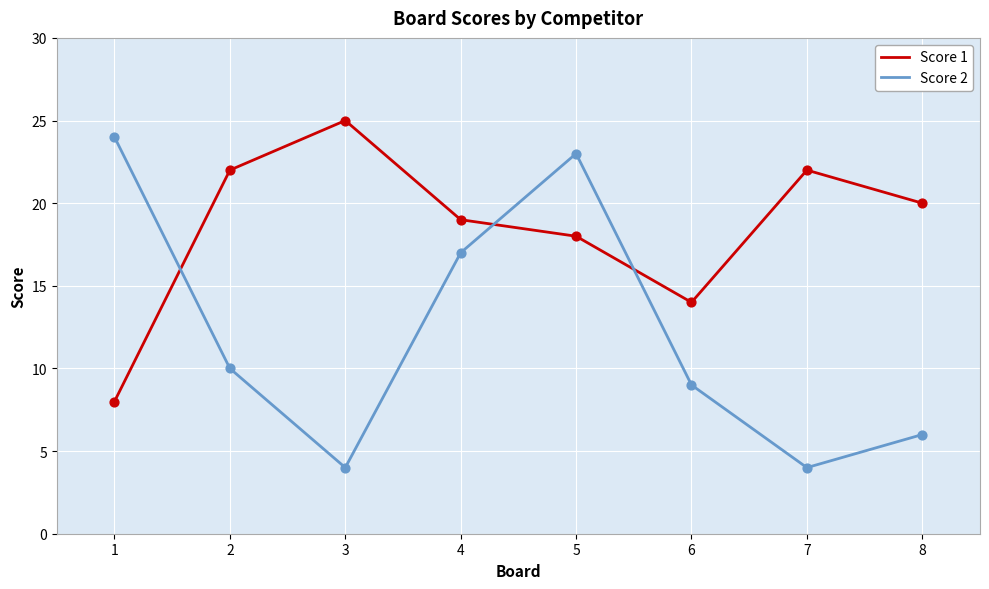

What are all the series names shown in the legend?

Score 1, Score 2